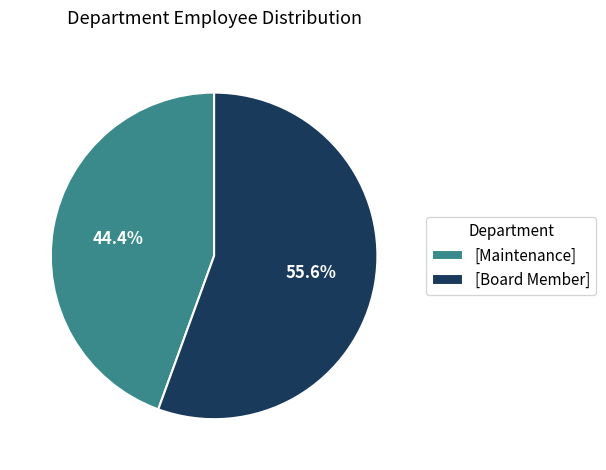

How many segments does this pie chart have?

2